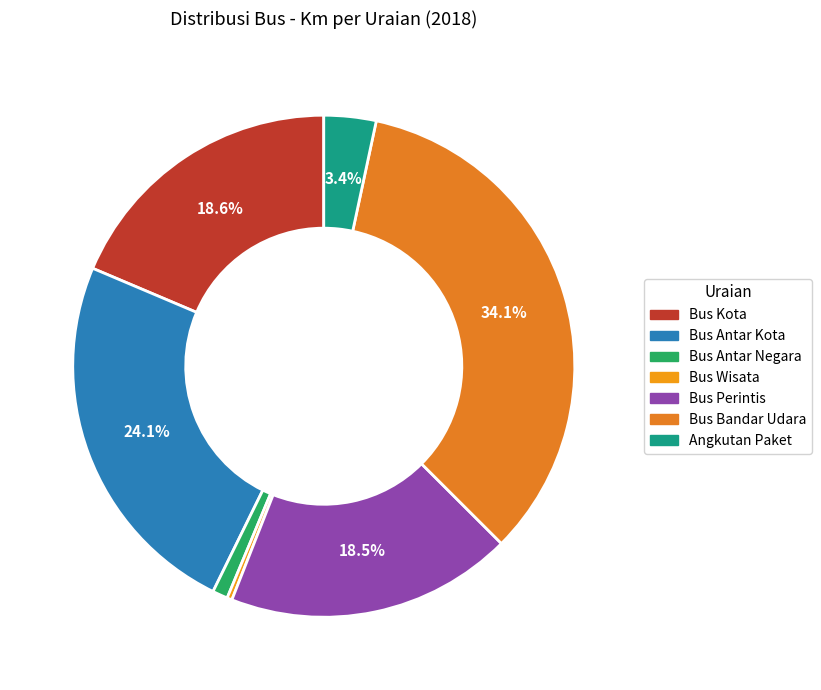

Which category has the biggest portion of the pie?

Bus Bandar Udara